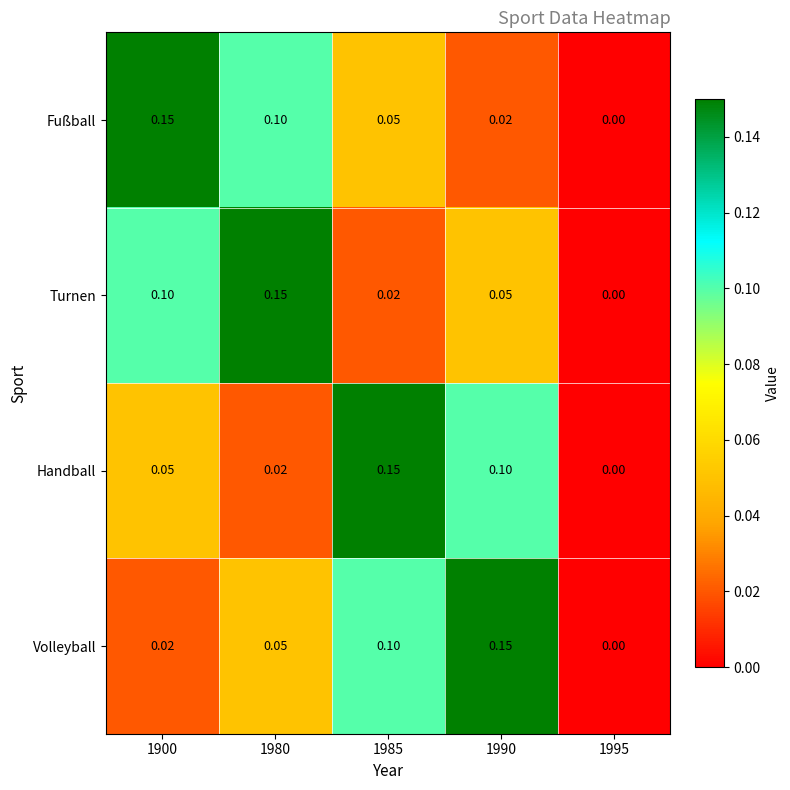

At 1980, list the series in order from largest to smallest.

Turnen, Fußball, Volleyball, Handball